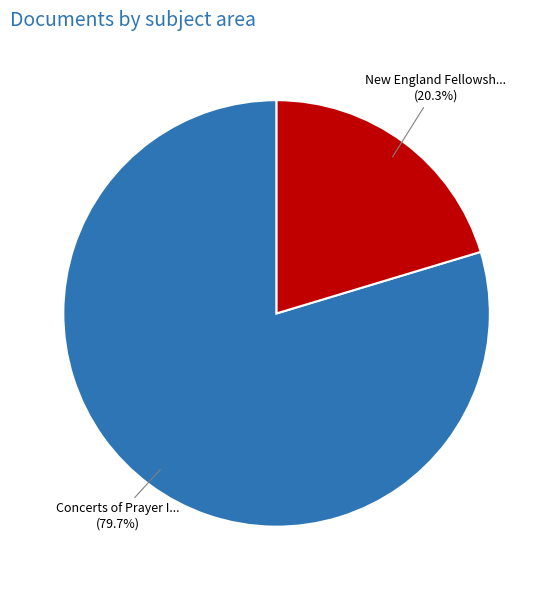

Does any single category account for the majority?

Yes